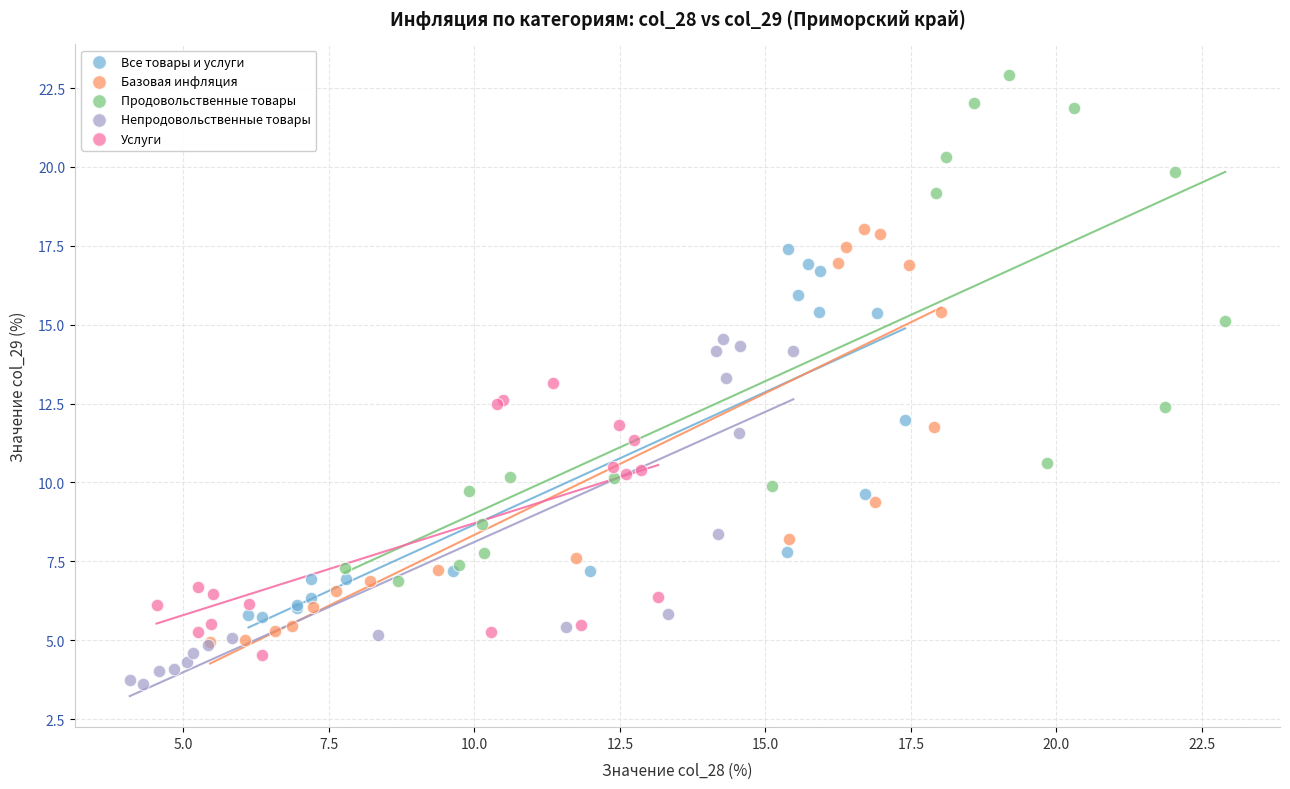

Which series reaches the minimum Y coordinate?

Непродовольственные товары